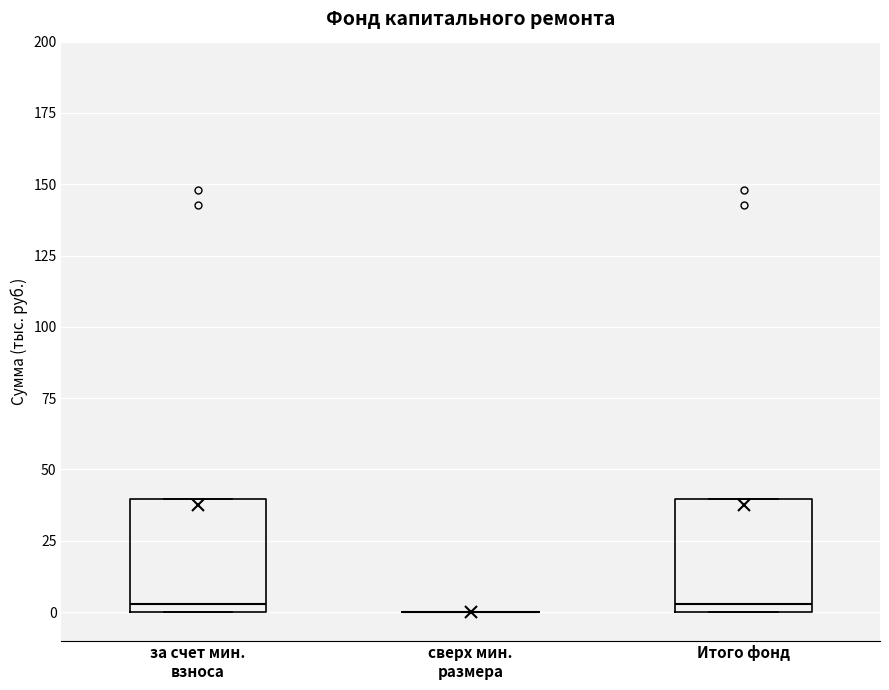

Reading left to right, read every box against the y-axis: the position of its median line, the range the box covers, and the ends of its whiskers. The values are not printed on the chart, so give them approximately, as read against the axis.

за счет мин. взноса: median 5, box 0 to 40, whiskers 0 to 40
сверх мин. размера: box collapsed to a line at 0, whiskers 0 to 0
Итого фонд: median 5, box 0 to 40, whiskers 0 to 40